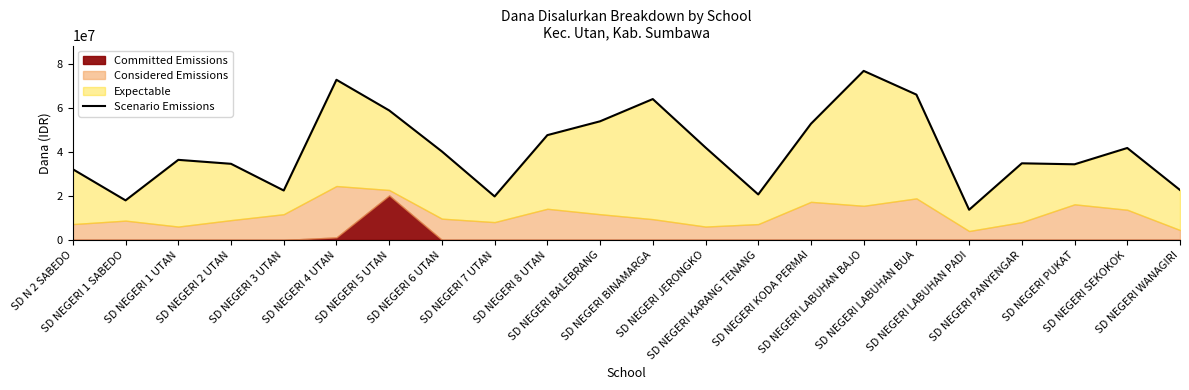

What is the sum of the values at SD NEGERI KODA PERMAI and SD NEGERI 1 SABEDO?

70875000